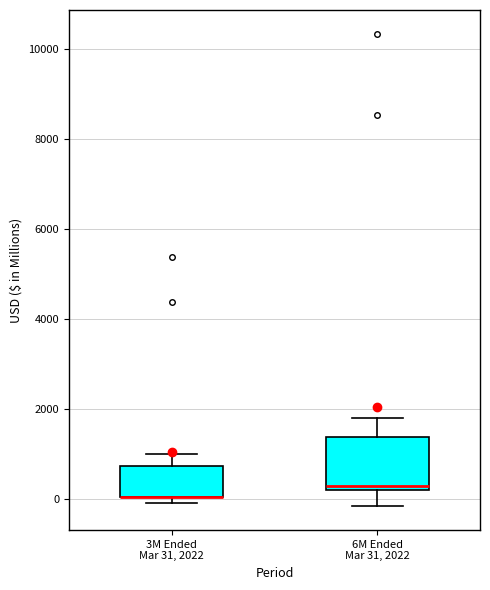

Where does the upper whisker of the box for 3M Ended Mar 31, 2022 end on the y-axis? The values are not printed on the chart, so give them approximately, as read against the axis.

1000